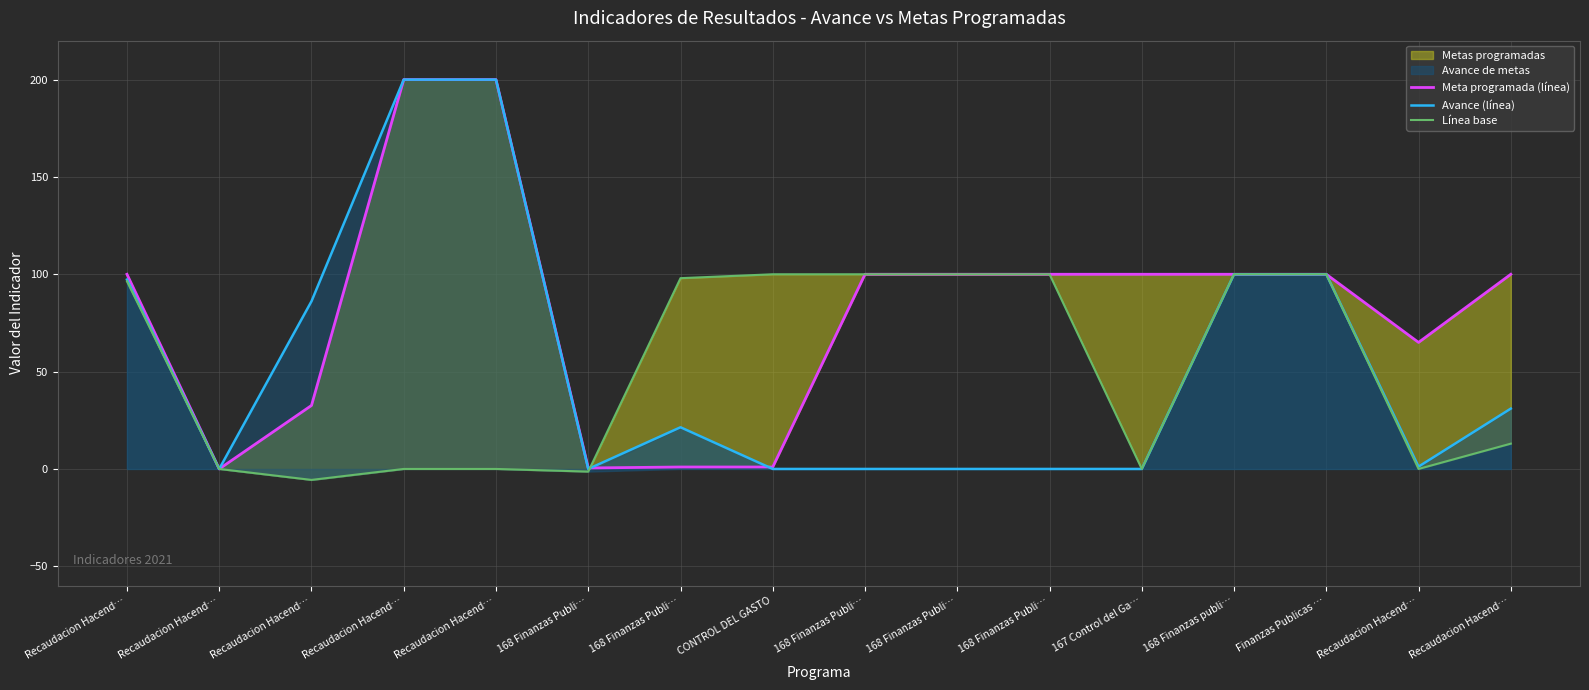

How many lines are shown in the chart?

3